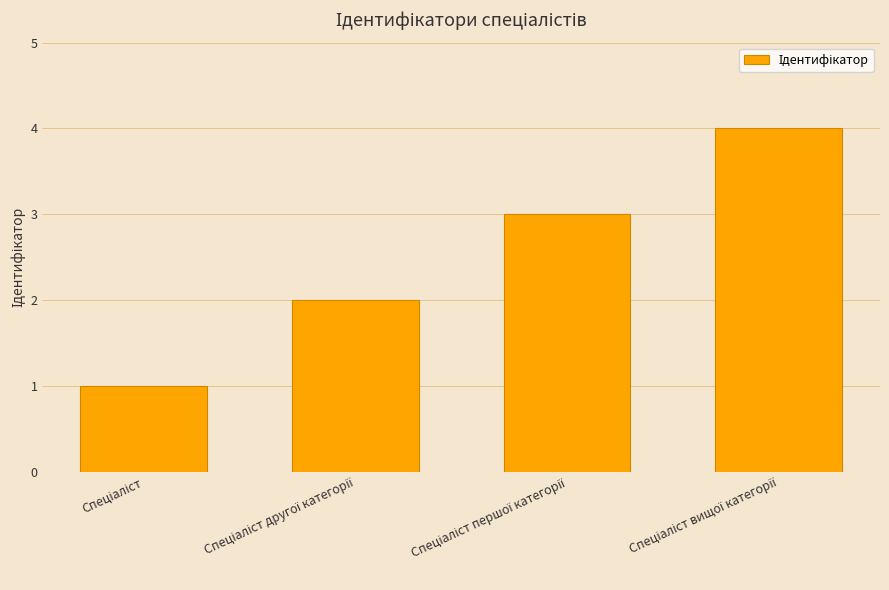

What is the greatest value displayed?

4